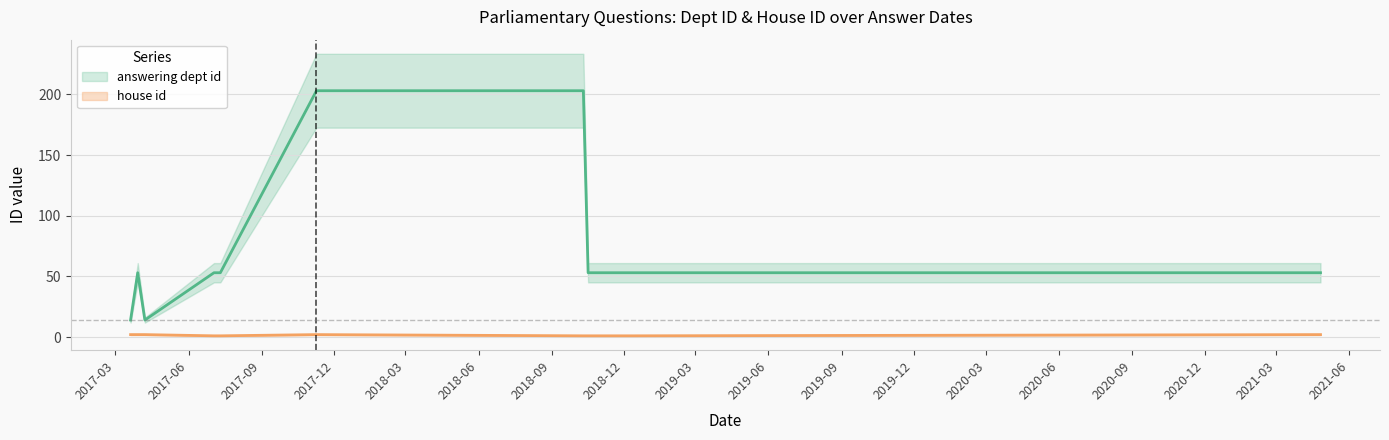

What is the value of the house id point at the 6th from the left?

1